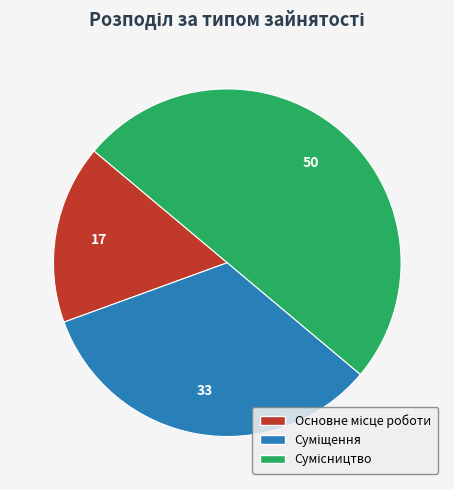

How many slices are in this pie chart?

3